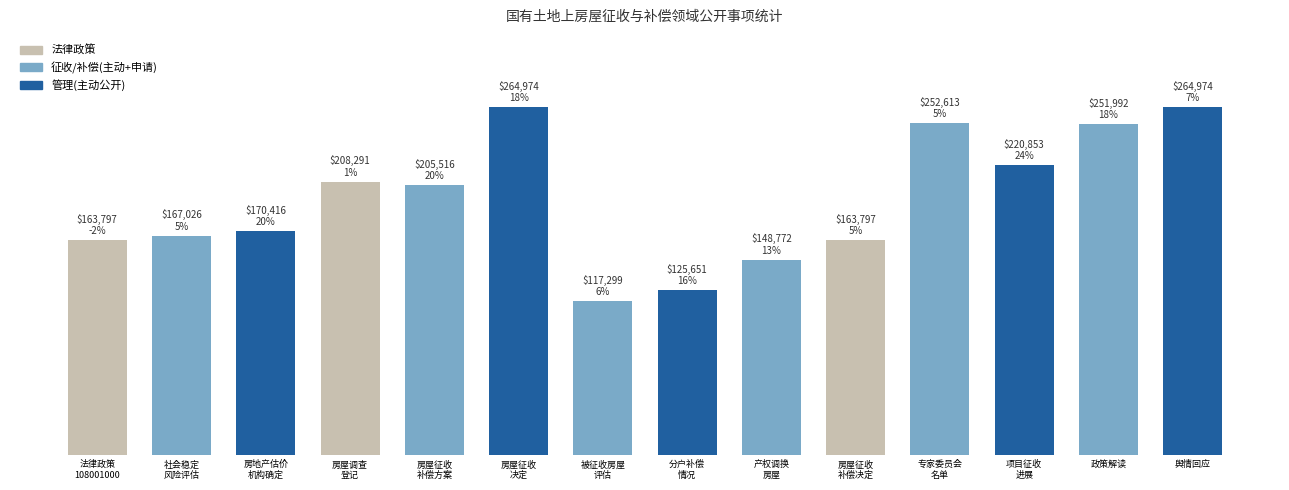

At which category does the chart reach its minimum across all series?

被征收房屋
评估